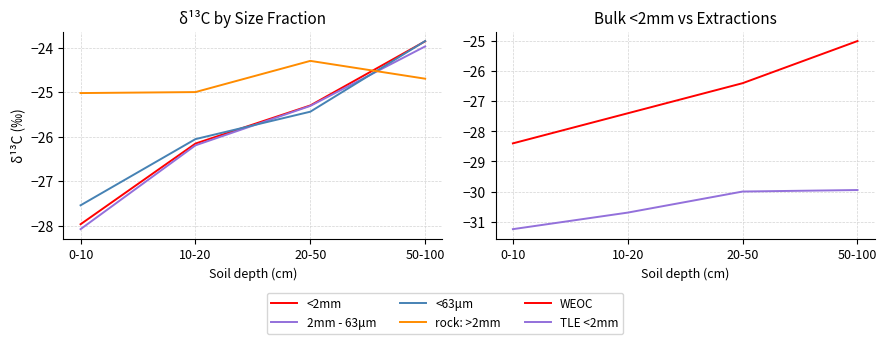

Which series has the largest total across all categories?

rock: >2mm